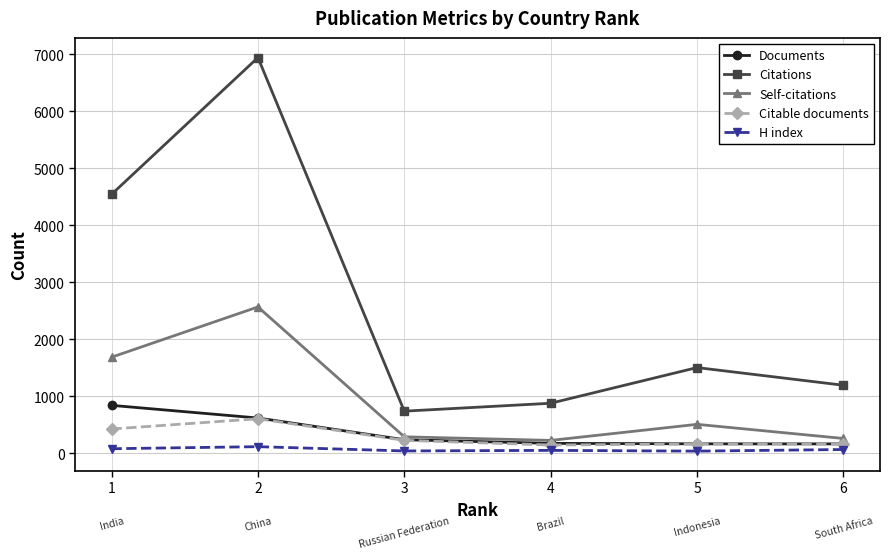

Does the chart display data point markers on the line(s)?

Yes